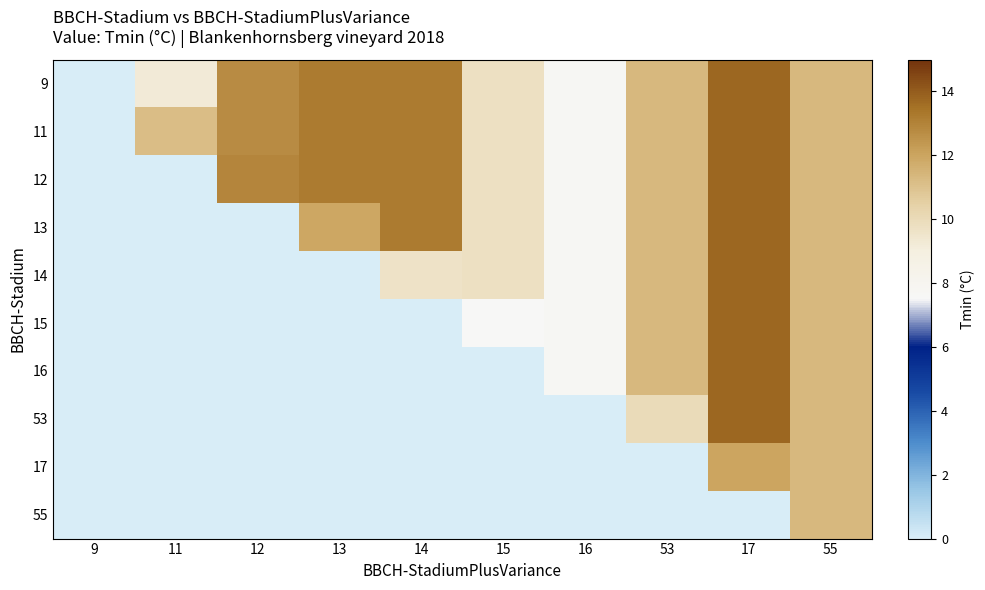

Reading right to left, list all the values displayed in this chart.

9: 55=11.3	17=13.7	53=11.3	16=7.8	15=9.7	14=13.2	13=13.2	12=12.8	11=9.2	9=0.0
11: 55=11.3	17=13.7	53=11.3	16=7.8	15=9.7	14=13.2	13=13.2	12=12.8	11=11.2	9=0.0
12: 55=11.3	17=13.7	53=11.3	16=7.8	15=9.7	14=13.2	13=13.2	12=12.9	11=0.0	9=0.0
13: 55=11.3	17=13.7	53=11.3	16=7.8	15=9.7	14=13.2	13=11.9	12=0.0	11=0.0	9=0.0
14: 55=11.3	17=13.7	53=11.3	16=7.8	15=9.7	14=9.7	13=0.0	12=0.0	11=0.0	9=0.0
15: 55=11.3	17=13.7	53=11.3	16=7.8	15=7.5	14=0.0	13=0.0	12=0.0	11=0.0	9=0.0
16: 55=11.3	17=13.7	53=11.3	16=7.8	15=0.0	14=0.0	13=0.0	12=0.0	11=0.0	9=0.0
53: 55=11.3	17=13.7	53=10.0	16=0.0	15=0.0	14=0.0	13=0.0	12=0.0	11=0.0	9=0.0
17: 55=11.3	17=12.0	53=0.0	16=0.0	15=0.0	14=0.0	13=0.0	12=0.0	11=0.0	9=0.0
55: 55=11.3	17=0.0	53=0.0	16=0.0	15=0.0	14=0.0	13=0.0	12=0.0	11=0.0	9=0.0